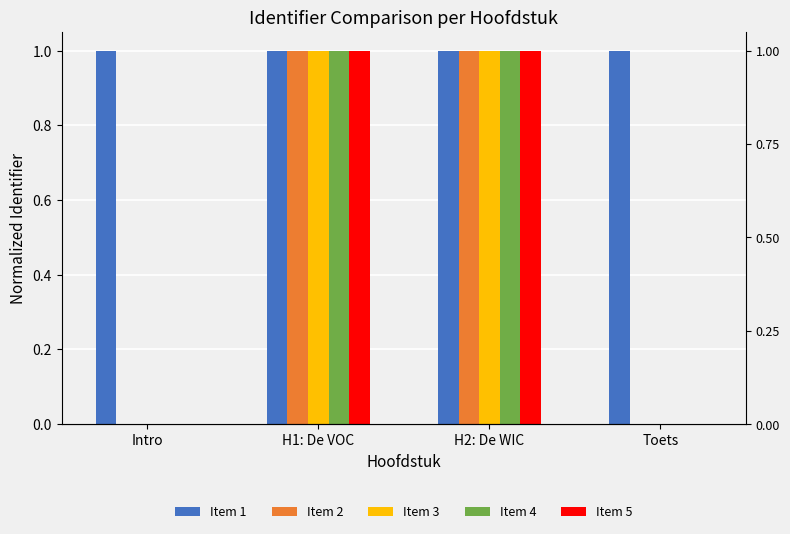

What is the highest value of the Item 3 series?

1.0